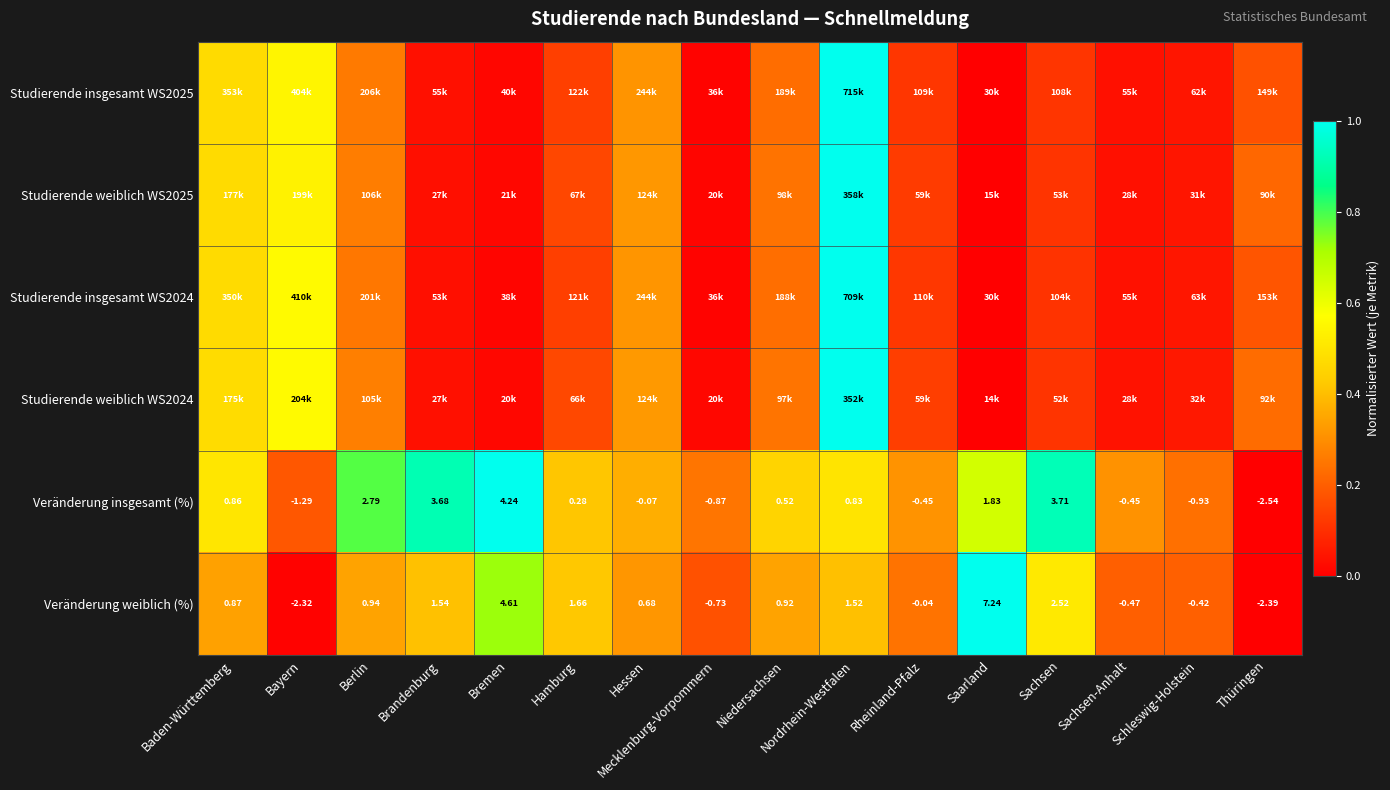

How many categories are shown in the chart?

16